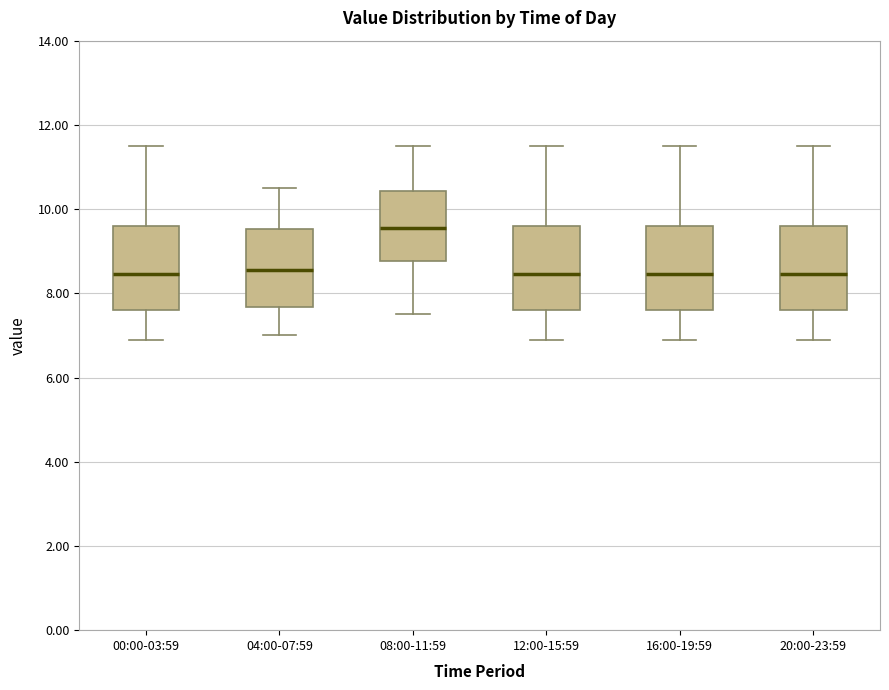

Reading left to right, transcribe this box plot: for each box, give where its median line is, the range the box spans, and where its two whiskers end, as read against the y-axis. The values are not printed on the chart, so give them approximately, as read against the axis.

00:00-03:59: median 8.4, box 7.6 to 9.6, whiskers 7.0 to 11.6
04:00-07:59: median 8.6, box 7.6 to 9.6, whiskers 7.0 to 10.6
08:00-11:59: median 9.6, box 8.8 to 10.4, whiskers 7.6 to 11.6
12:00-15:59: median 8.4, box 7.6 to 9.6, whiskers 7.0 to 11.6
16:00-19:59: median 8.4, box 7.6 to 9.6, whiskers 7.0 to 11.6
20:00-23:59: median 8.4, box 7.6 to 9.6, whiskers 7.0 to 11.6